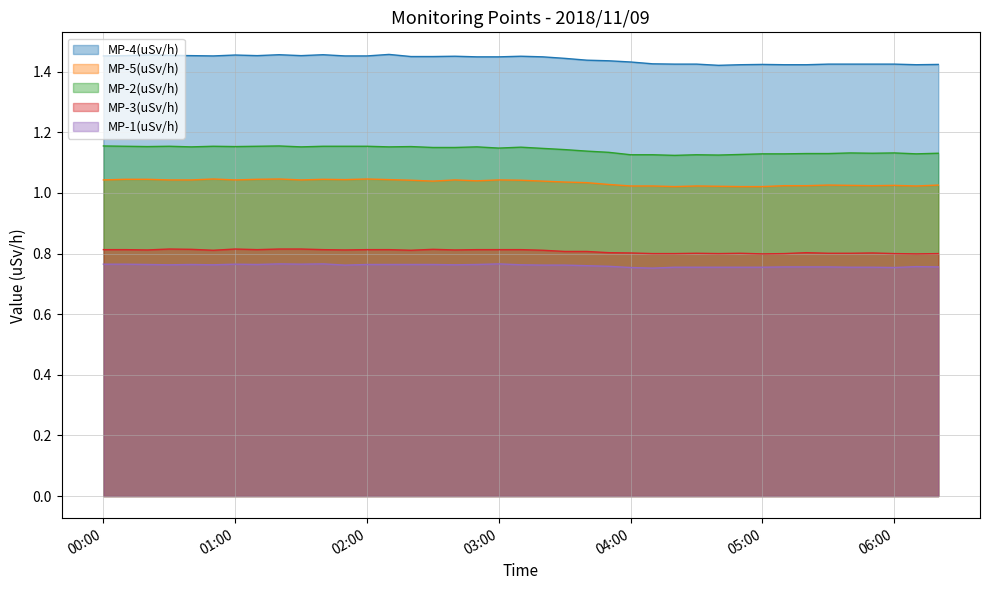

The MP-1(uSv/h) series shows 1.2 at 04:00. True or false?

False